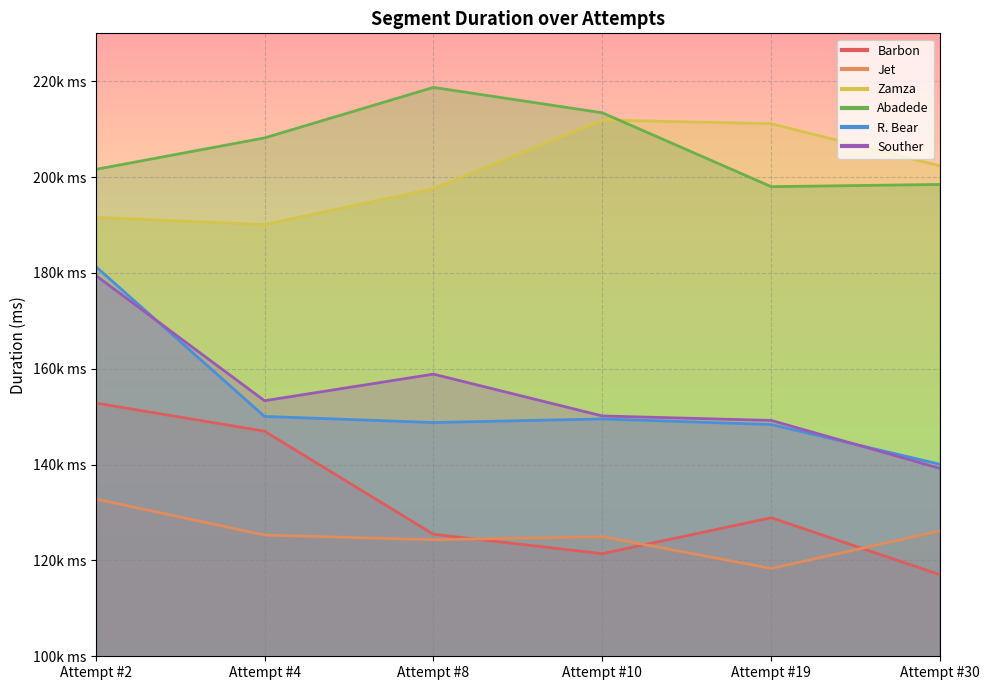

Is the value of Abadede at Attempt #4 greater than the value of Zamza at Attempt #8?

Yes